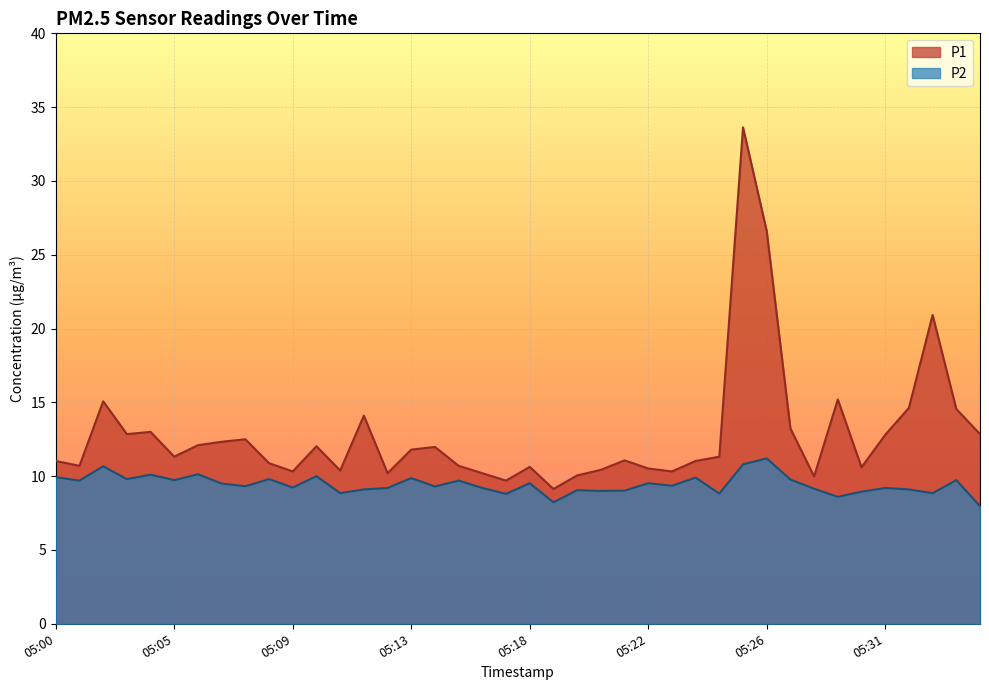

What is the total value across all series at 05:08?

20.7